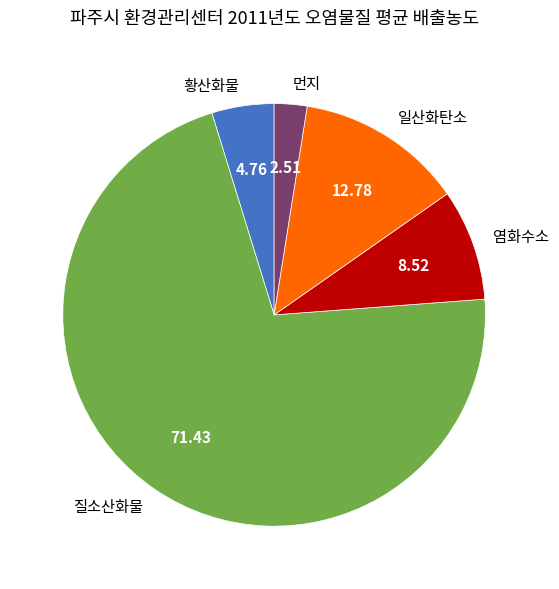

Which slice represents more than half of the pie?

질소산화물